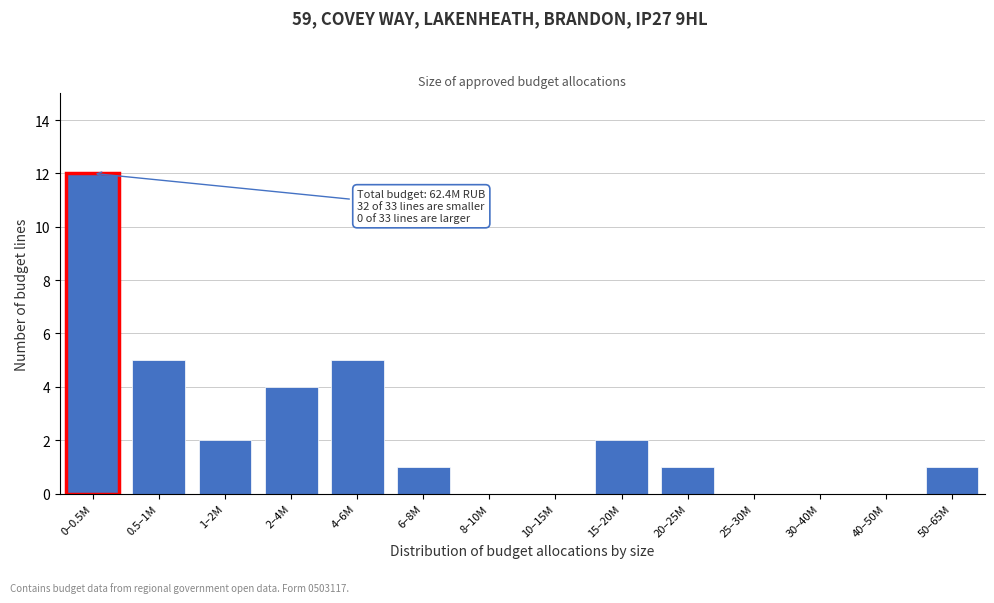

Reading right to left, list all the values displayed in this chart.

50–65M=1	40–50M=0	30–40M=0	25–30M=0	20–25M=1	15–20M=2	10–15M=0	8–10M=0	6–8M=1	4–6M=5	2–4M=4	1–2M=2	0.5–1M=5	0–0.5M=12